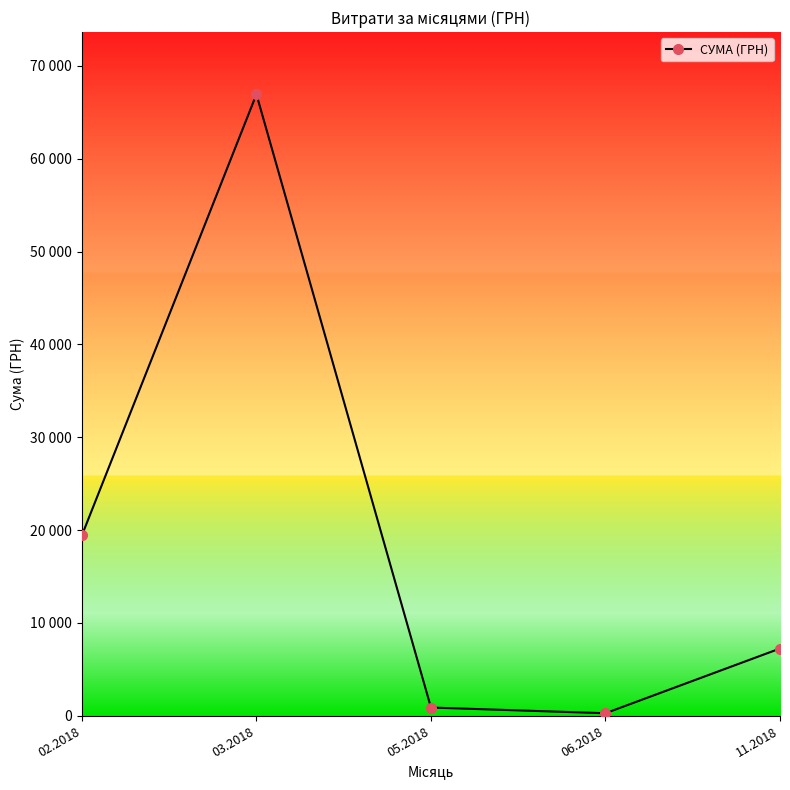

What position from the right is 05.2018?

3